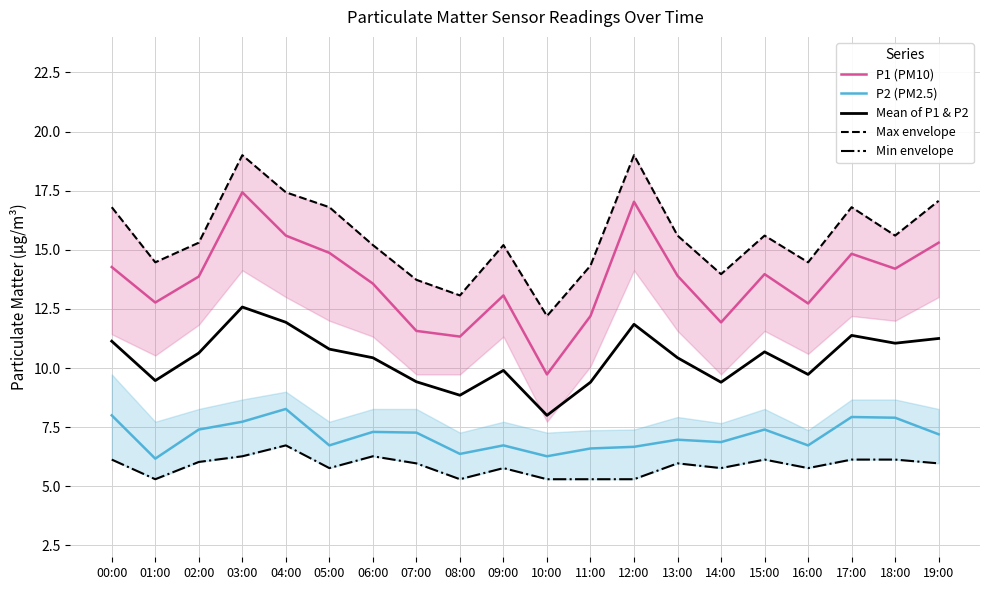

Which category has the highest value in the P1 (PM10) series?

03:00